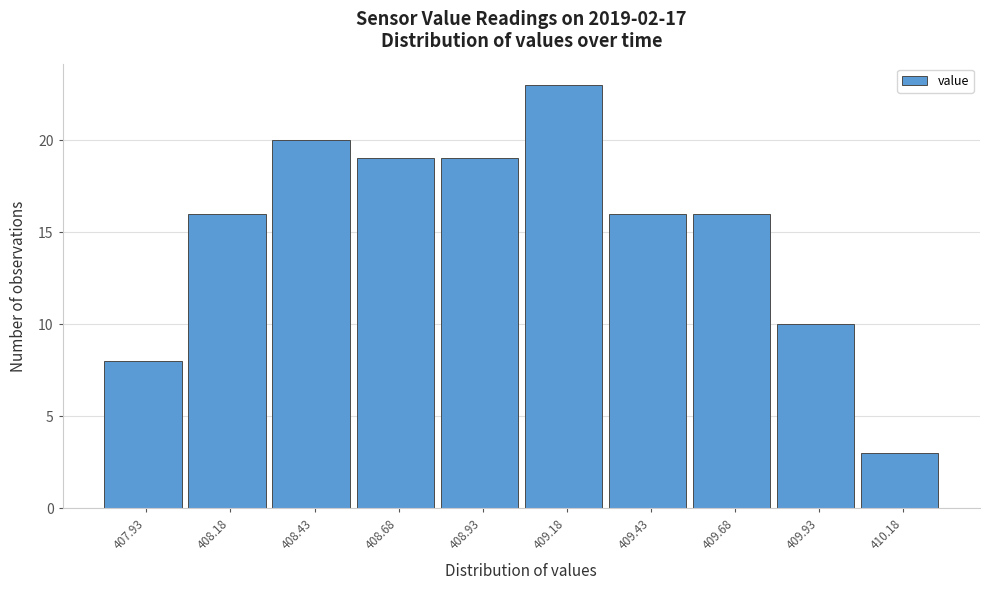

Reading left to right, extract all data points from this chart.

407.93=8	408.18=16	408.43=20	408.68=19	408.93=19	409.18=23	409.43=16	409.68=16	409.93=10	410.18=3